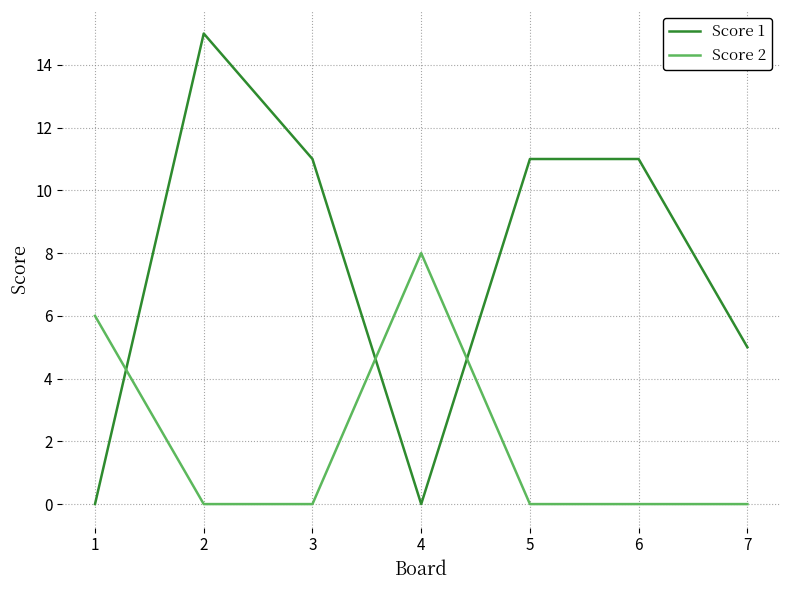

Which series changed the most between 2 and 4?

Score 1